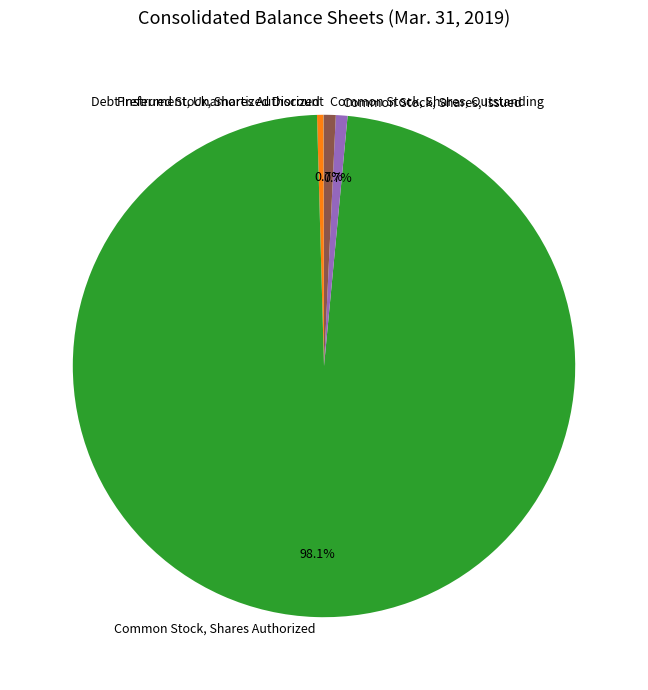

Which category has the biggest portion of the pie?

Common Stock, Shares Authorized